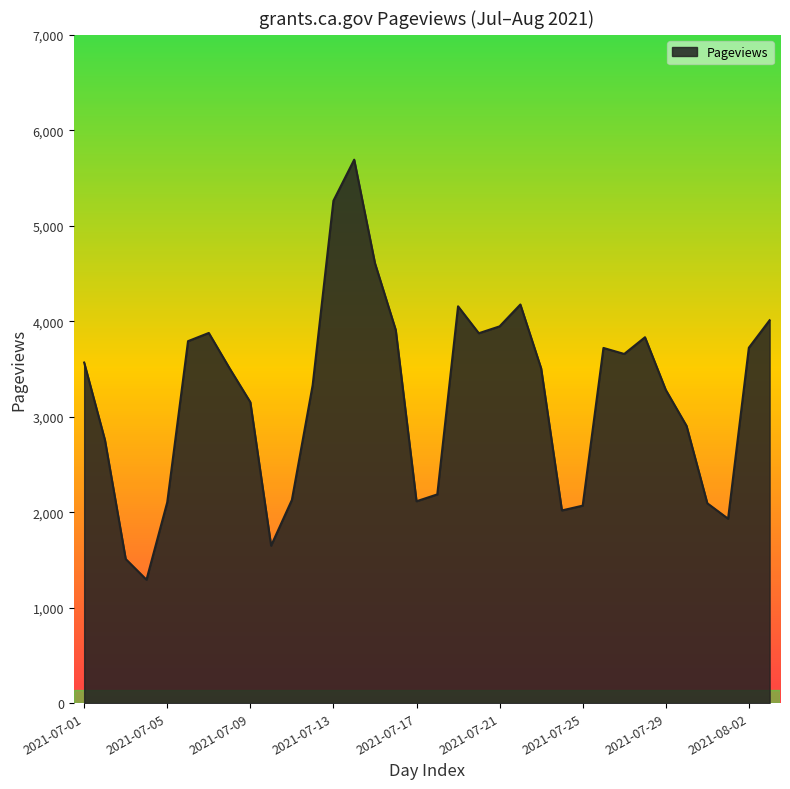

What is the difference between the maximum and minimum values?

4400